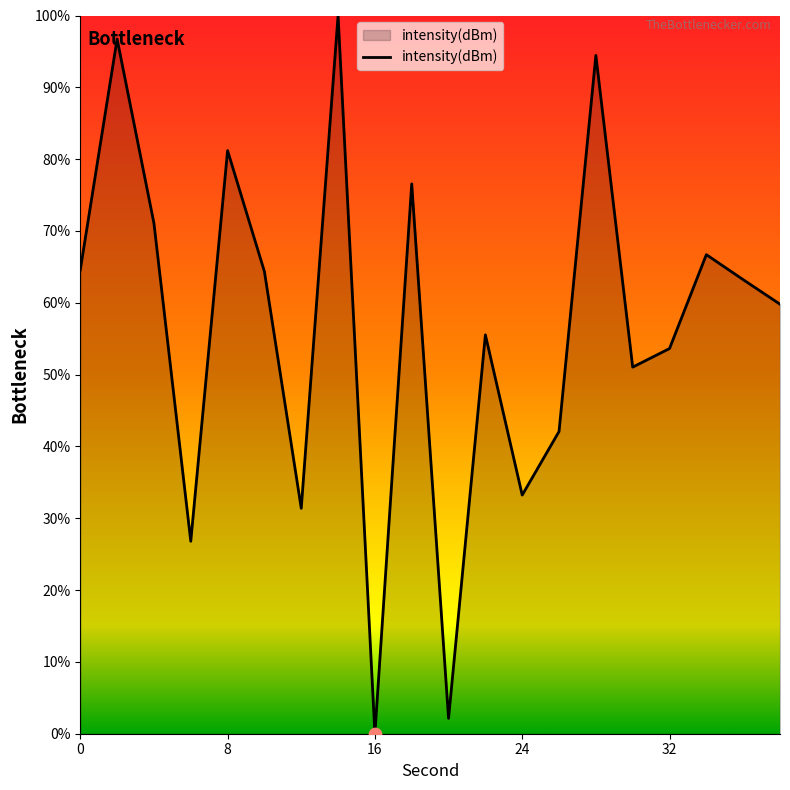

What is the difference between the maximum and minimum values?

100.0